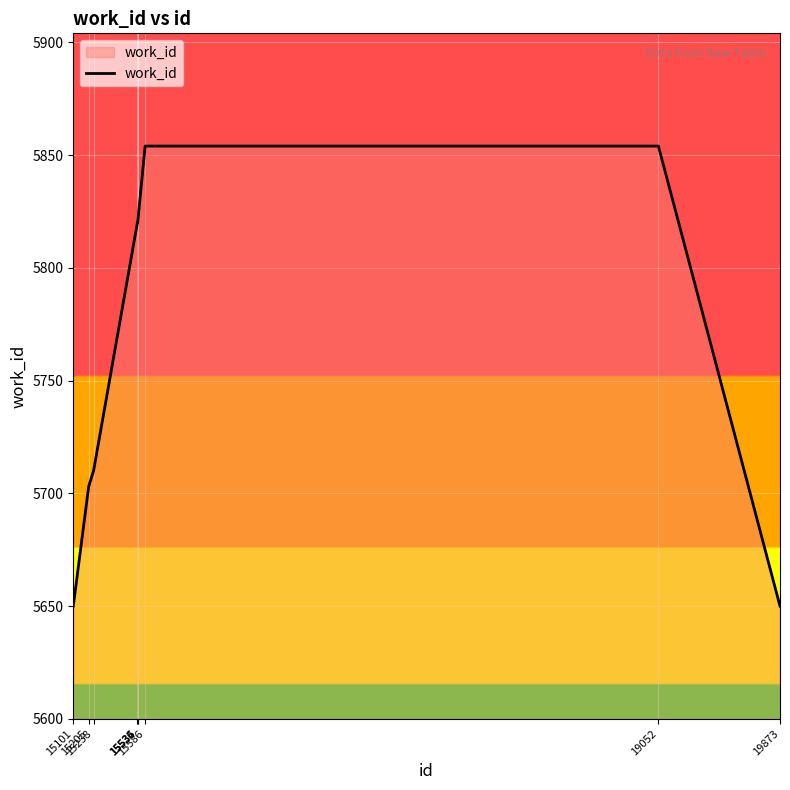

What is the greatest value displayed?

5854